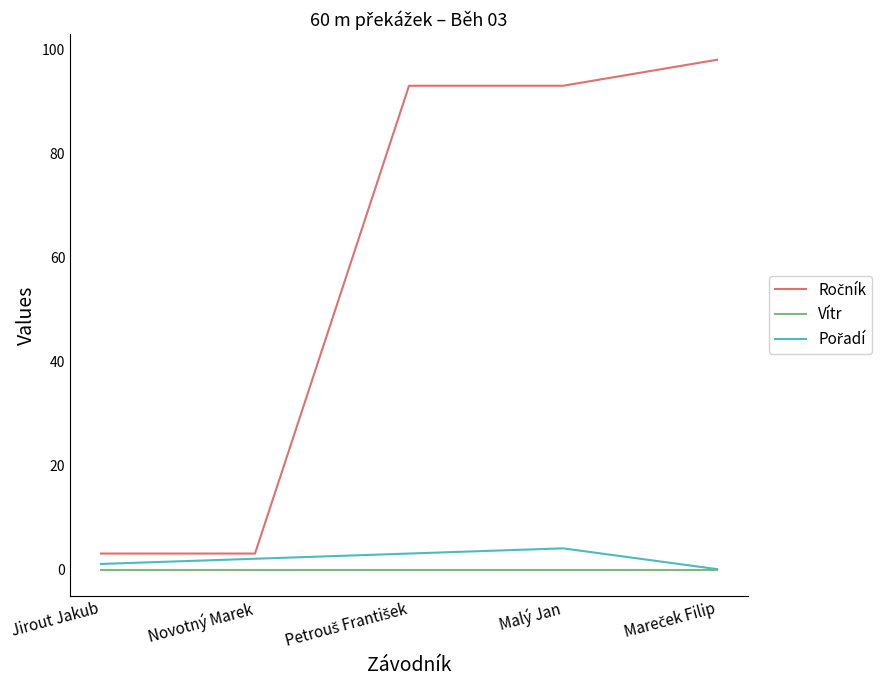

What is the greatest value displayed?

98.0